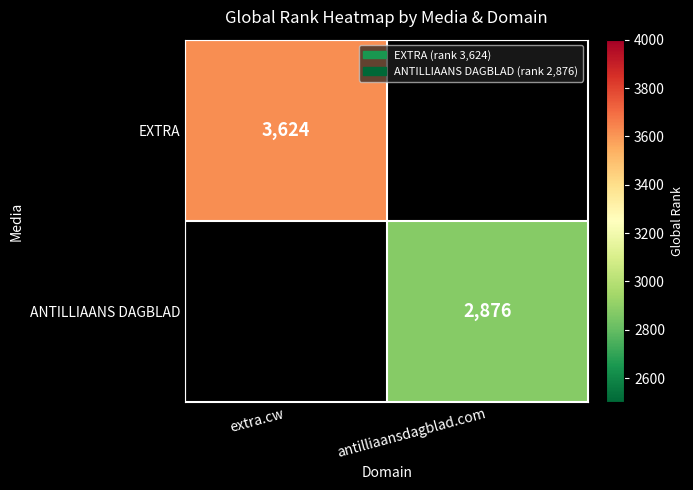

The EXTRA series shows 3624 at extra.cw. True or false?

True